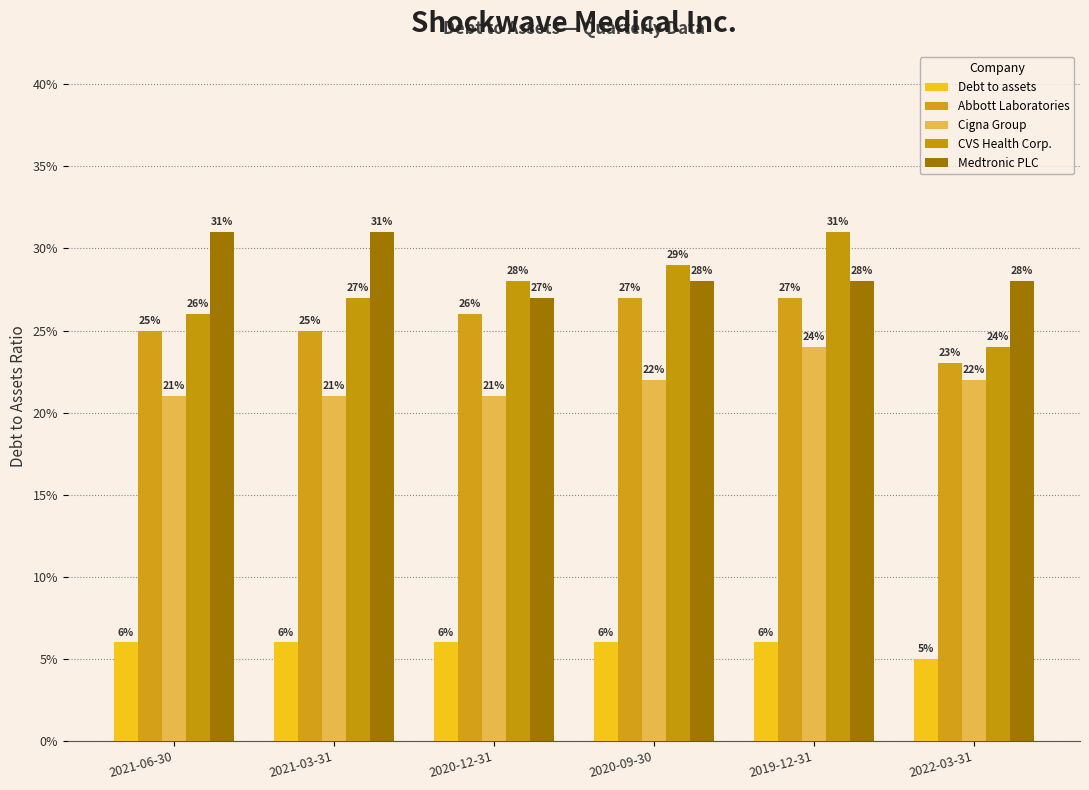

Are the bars horizontal?

No